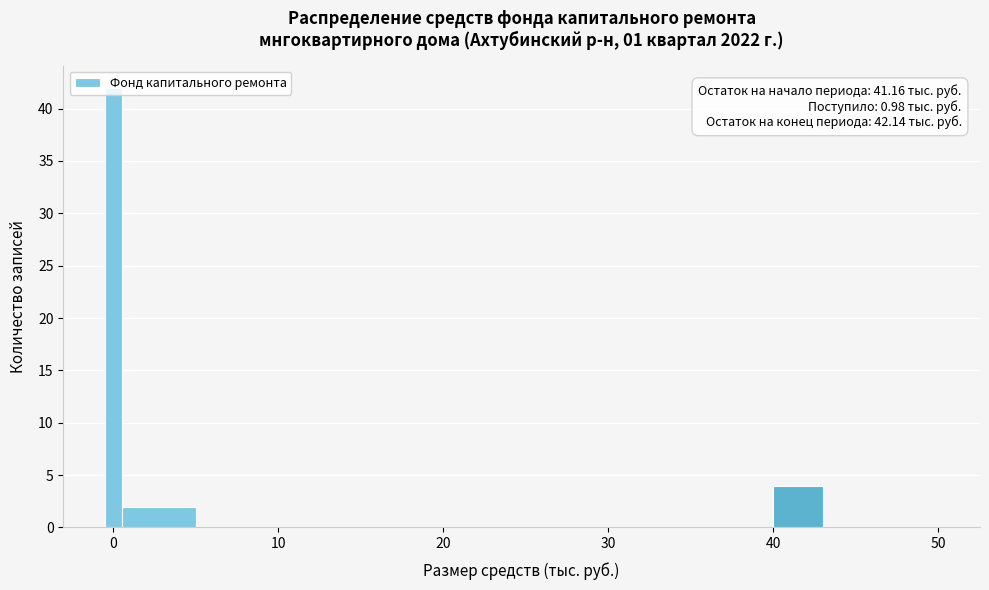

Read against the x-axis, roughly where is the centre of the tallest bar?

0